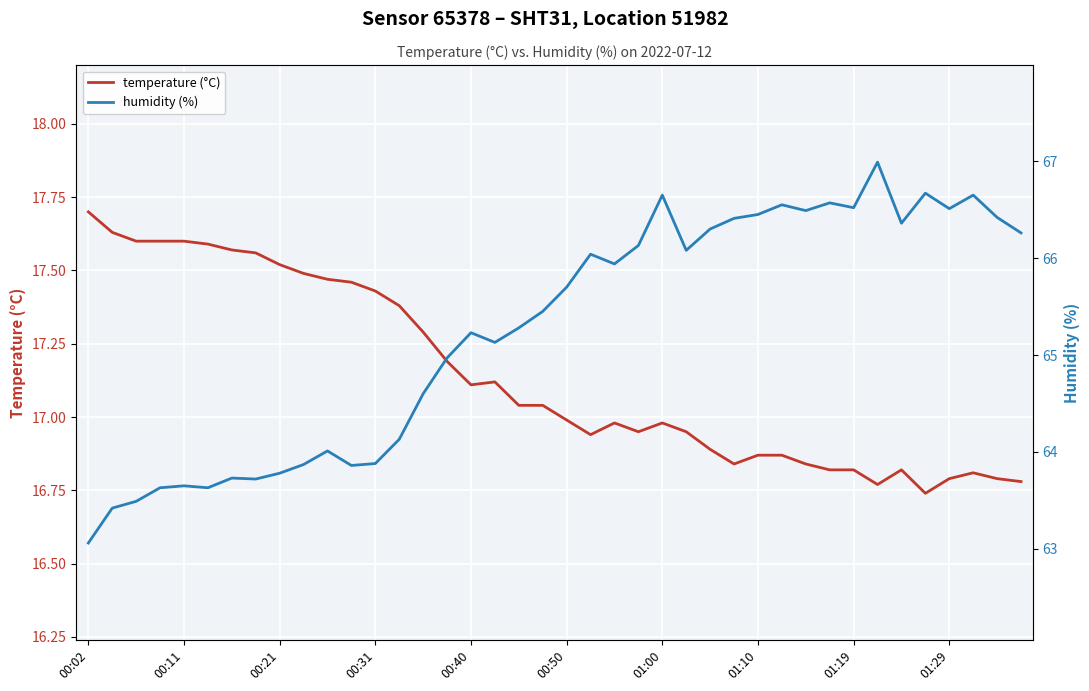

What is the maximum value for temperature (°C)?

17.7